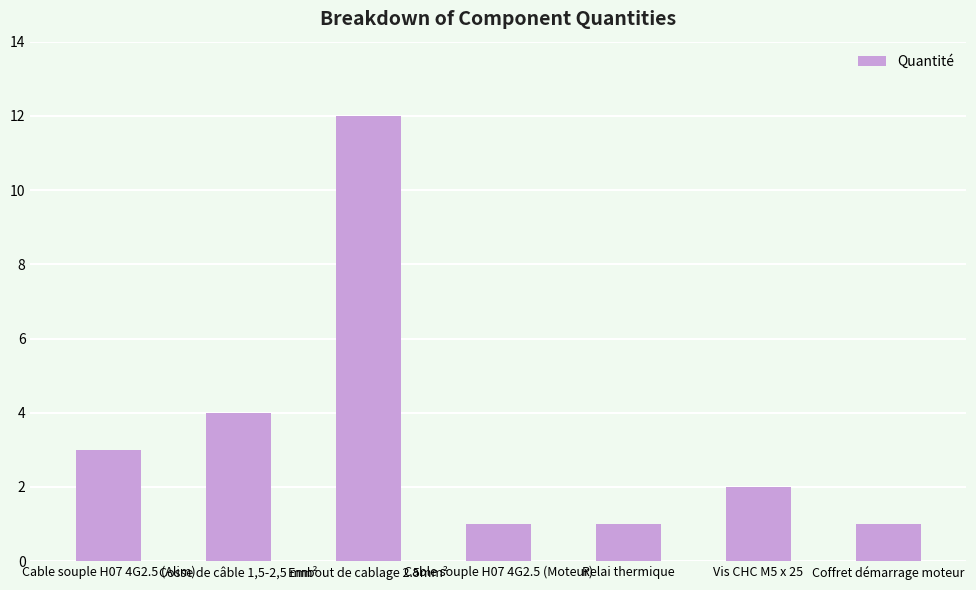

What is the change in value from Cosse de câble 1,5-2,5 mm² to Cable souple H07 4G2.5 (Moteur)?

-3